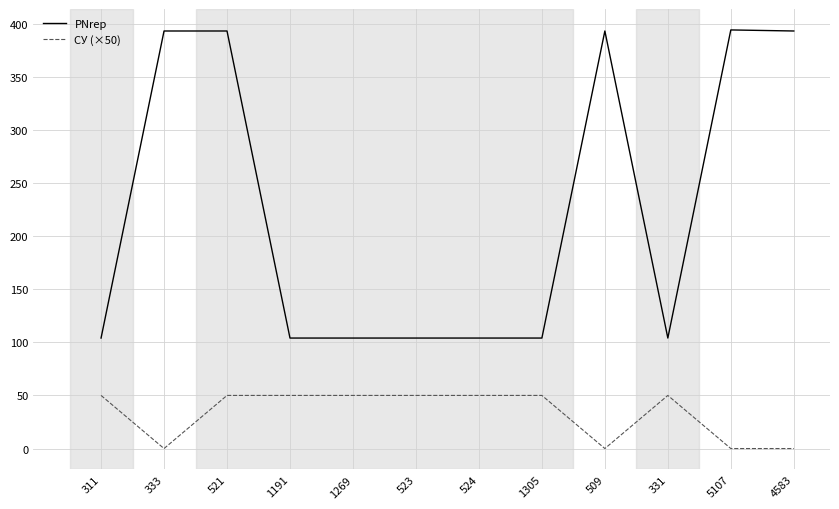

What is the total value across all series at 333?

393